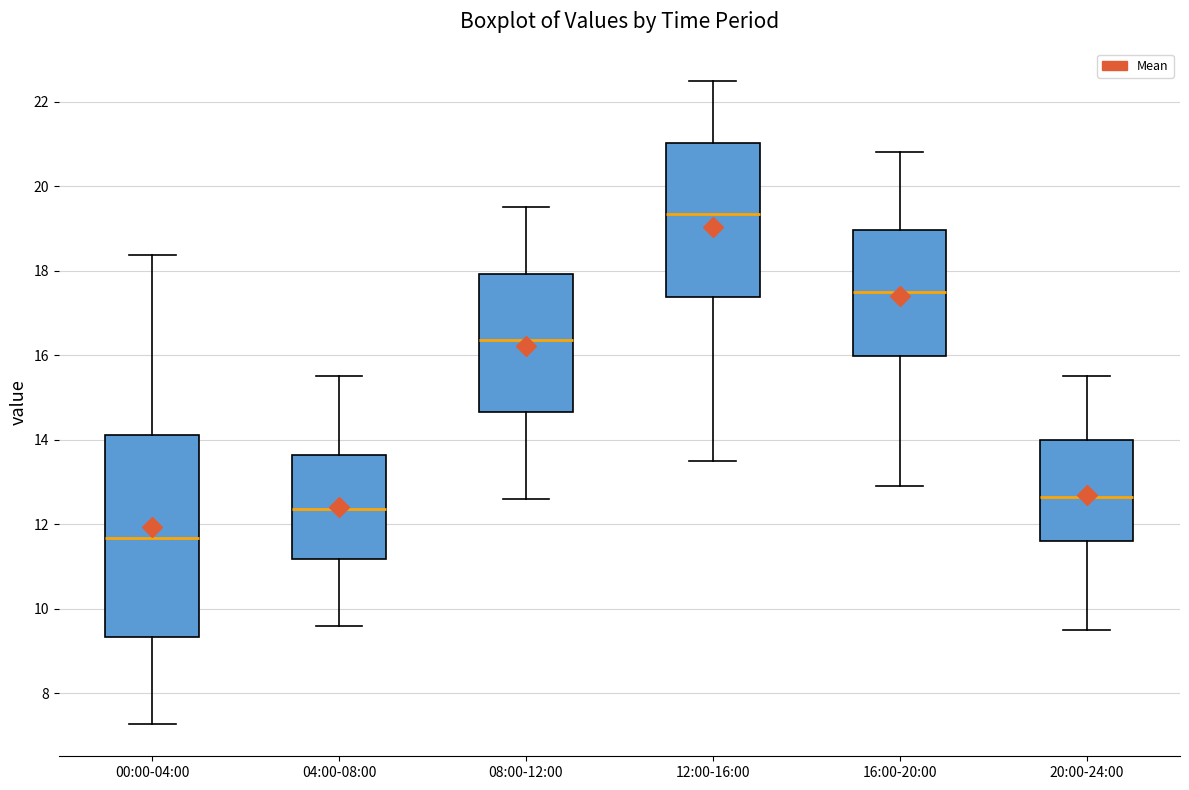

Reading left to right, transcribe this box plot: for each box, give where its median line is, the range the box spans, and where its two whiskers end, as read against the y-axis. The values are not printed on the chart, so give them approximately, as read against the axis.

00:00-04:00: median 11.6, box 9.4 to 14.2, whiskers 7.2 to 18.4
04:00-08:00: median 12.4, box 11.2 to 13.6, whiskers 9.6 to 15.6
08:00-12:00: median 16.4, box 14.6 to 18.0, whiskers 12.6 to 19.6
12:00-16:00: median 19.4, box 17.4 to 21.0, whiskers 13.6 to 22.6
16:00-20:00: median 17.6, box 16.0 to 19.0, whiskers 13.0 to 20.8
20:00-24:00: median 12.6, box 11.6 to 14.0, whiskers 9.6 to 15.6